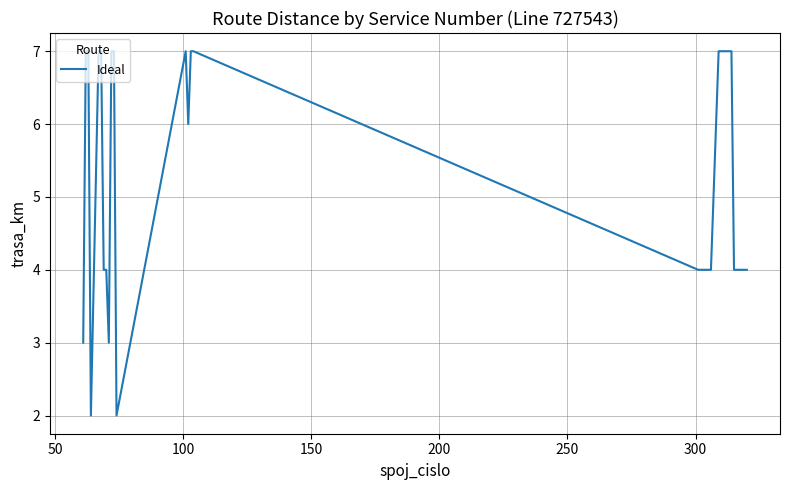

What is the greatest value displayed?

7